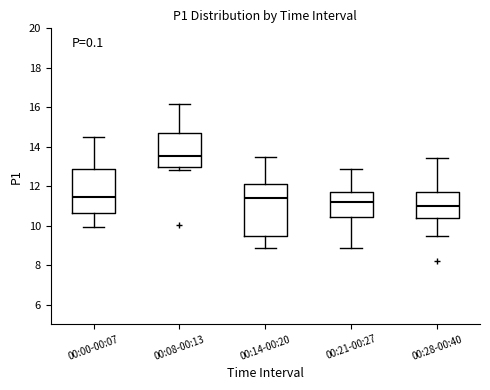

Reading left to right, transcribe this box plot: for each box, give where its median line is, the range the box spans, and where its two whiskers end, as read against the y-axis. The values are not printed on the chart, so give them approximately, as read against the axis.

00:00-00:07: median 11.4, box 10.6 to 12.8, whiskers 10.0 to 14.4
00:08-00:13: median 13.6, box 13.0 to 14.8, whiskers 12.8 to 16.2
00:14-00:20: median 11.4, box 9.4 to 12.0, whiskers 8.8 to 13.4
00:21-00:27: median 11.2, box 10.4 to 11.8, whiskers 8.8 to 12.8
00:28-00:40: median 11.0, box 10.4 to 11.6, whiskers 9.4 to 13.4